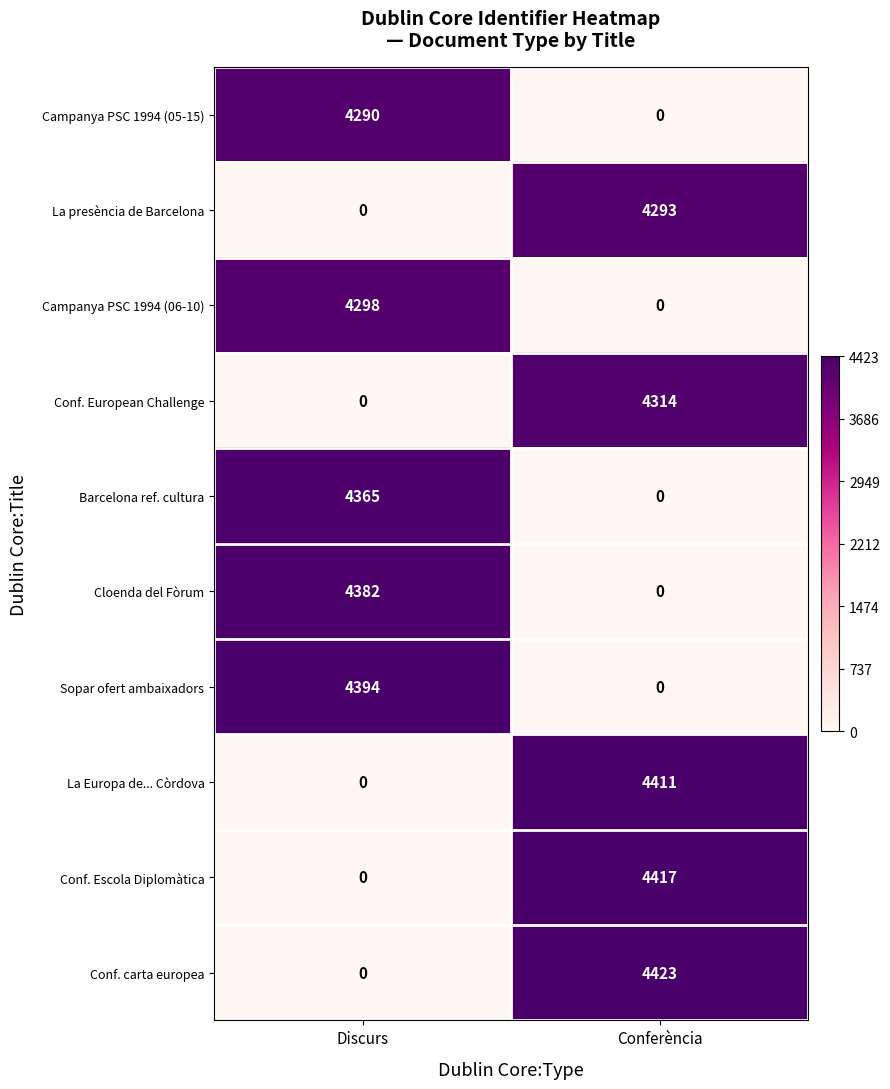

Between Discurs and Conferència, which series saw the biggest shift?

Conf. carta europea